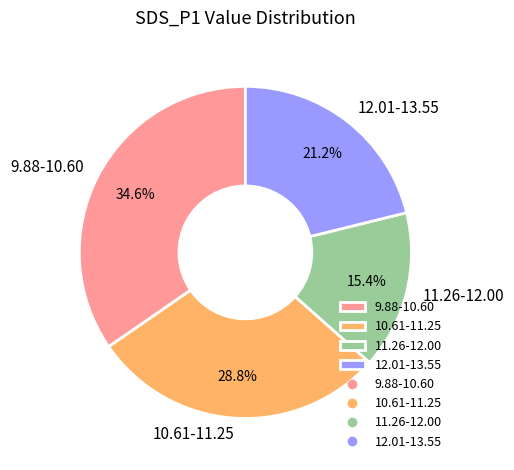

To the nearest percent, what is the average slice percentage?

25%